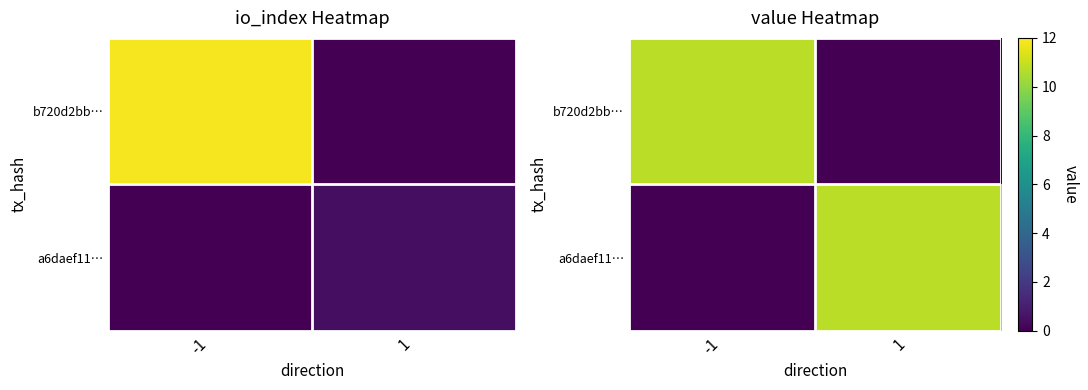

How many distinct data groups are displayed?

2